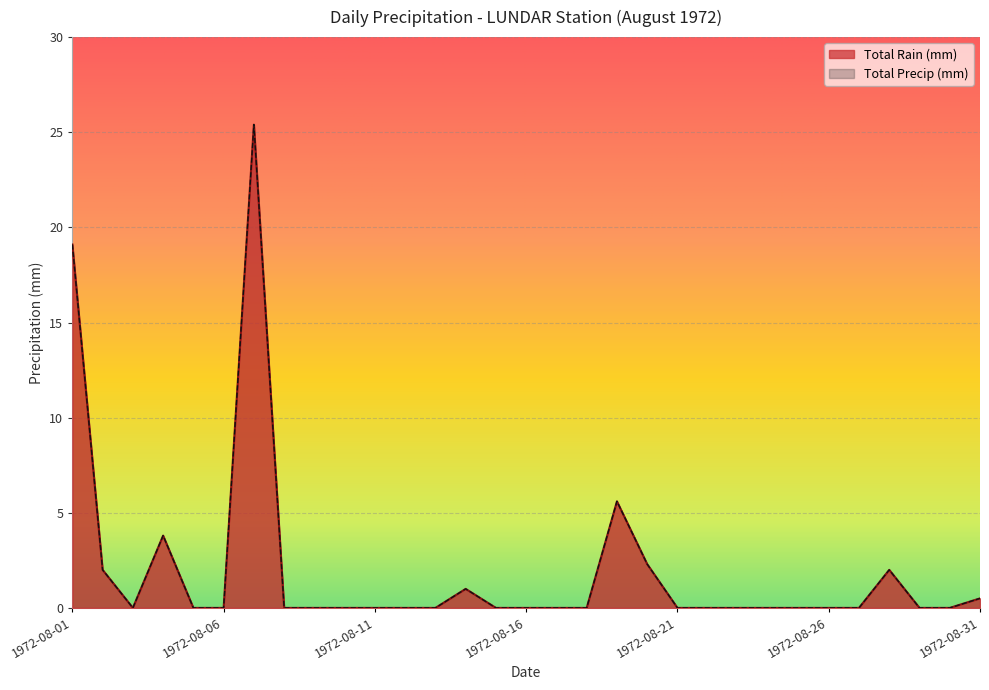

Rank the series at 1972-08-27 from highest to lowest value.

Total Rain (mm), Total Precip (mm)